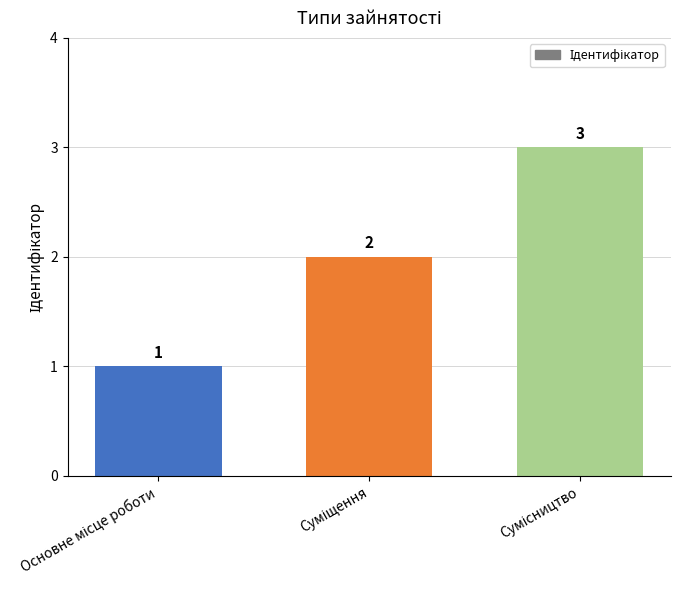

What is the value of the 1st bar from the left?

1